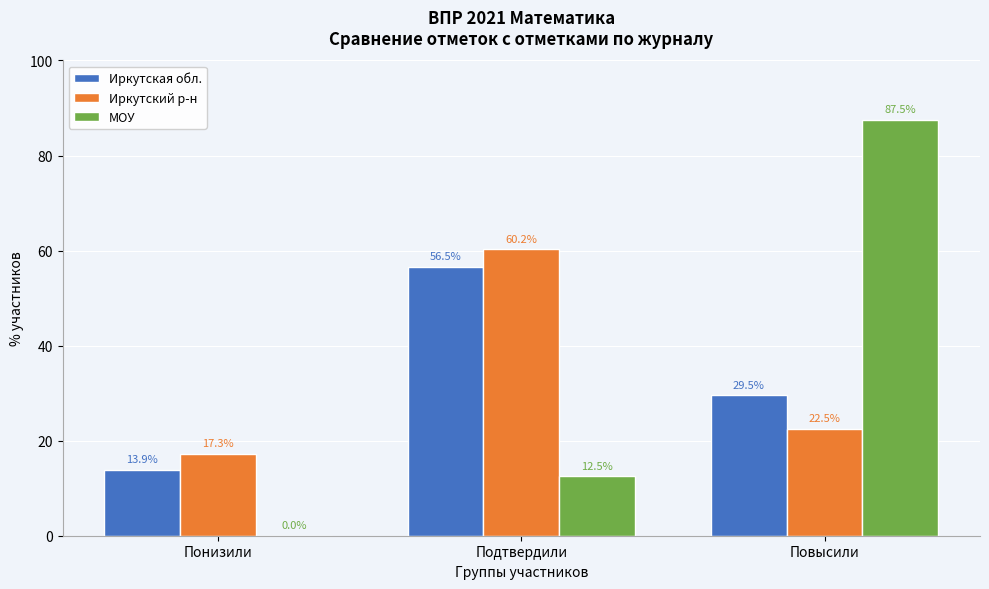

True or false: Иркутская обл. has a value of 13.9 at Понизили.

True